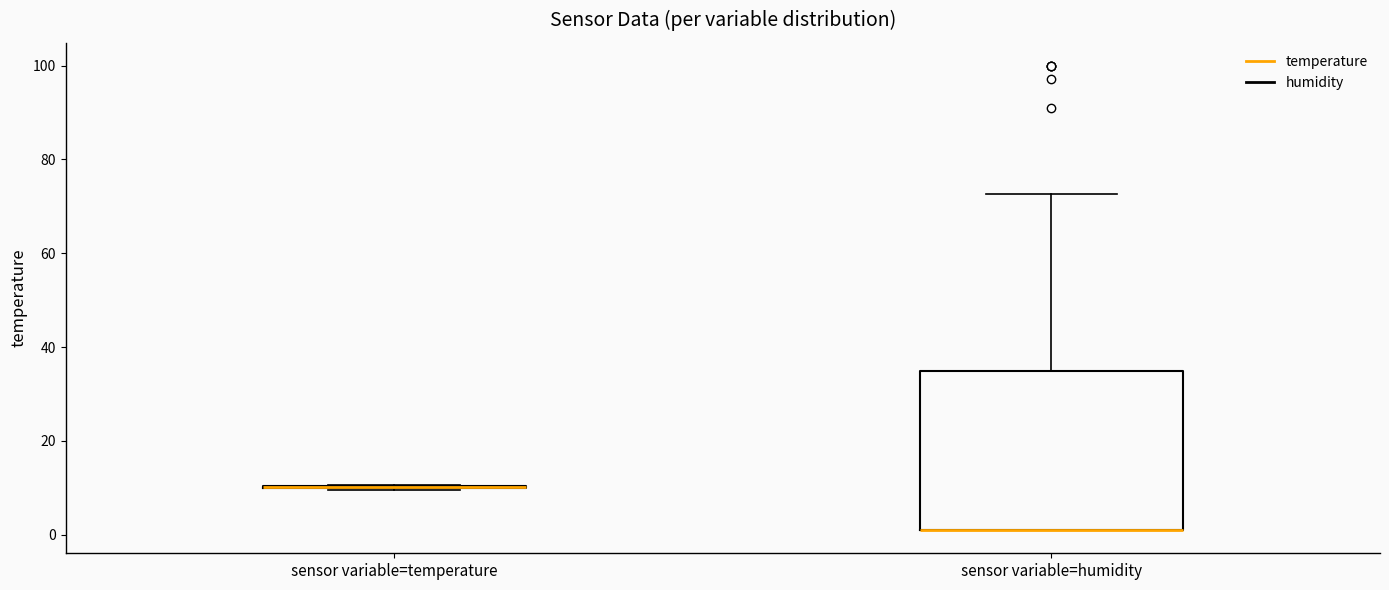

Reading left to right, read every box against the y-axis: the position of its median line, the range the box covers, and the ends of its whiskers. The values are not printed on the chart, so give them approximately, as read against the axis.

sensor variable=temperature: box collapsed to a line at 10, whiskers 10 to 10
sensor variable=humidity: median 2 (drawn on the box's lower edge), box 2 to 34, whiskers 2 to 72